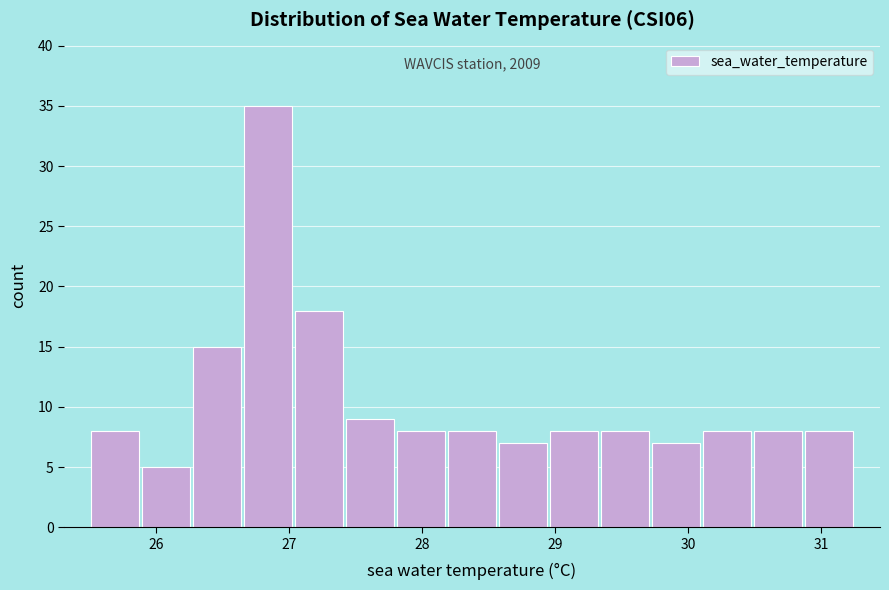

Around what value on the x-axis is the tallest bar? Give the approximate position of its centre, as read against the axis.

26.8